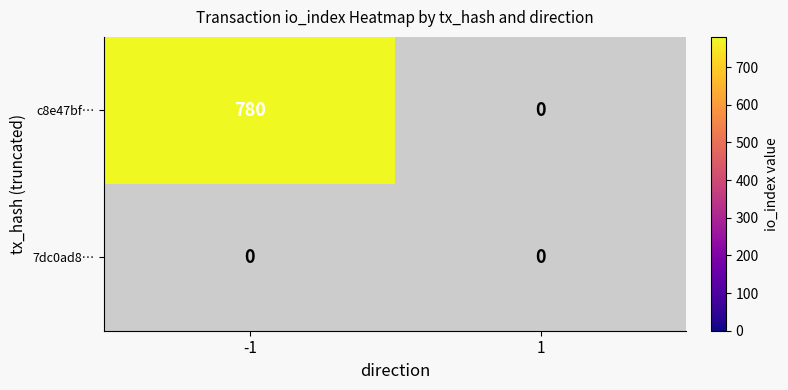

List the series in order of their overall mean, lowest first.

7dc0ad8…, c8e47bf…